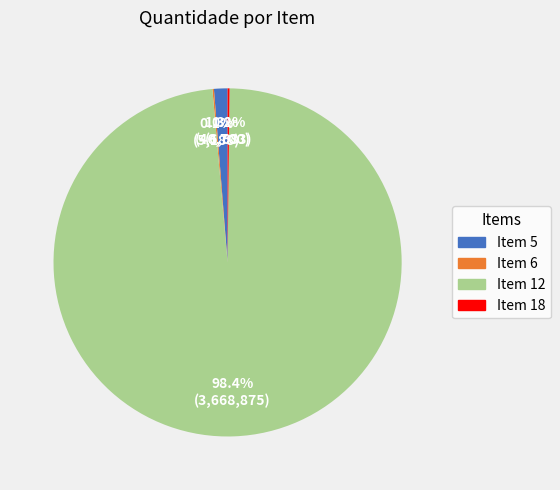

To the nearest percent, what percentage of the pie is Item 5?

1%